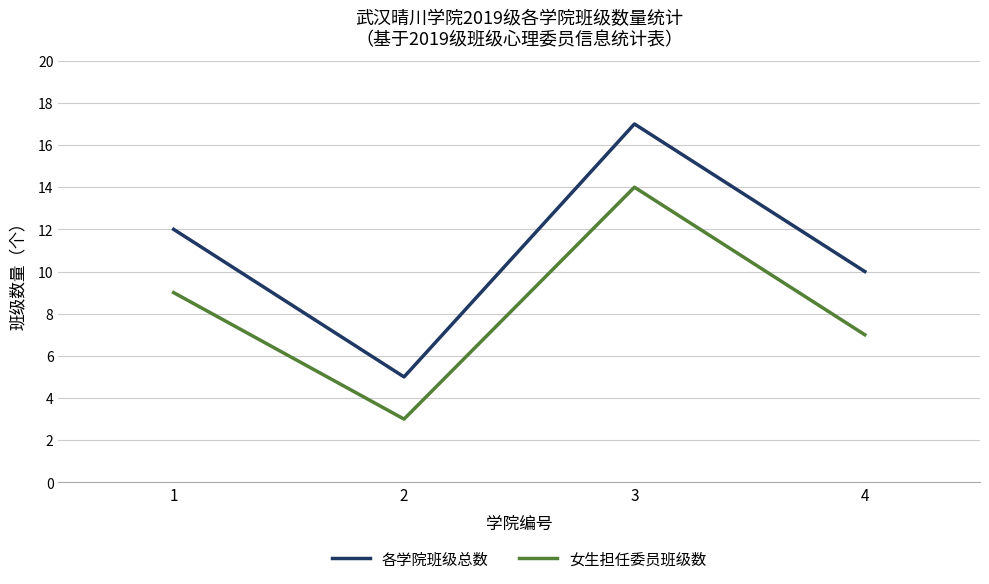

What is the approximate value of 女生担任委员班级数 at 2?

3